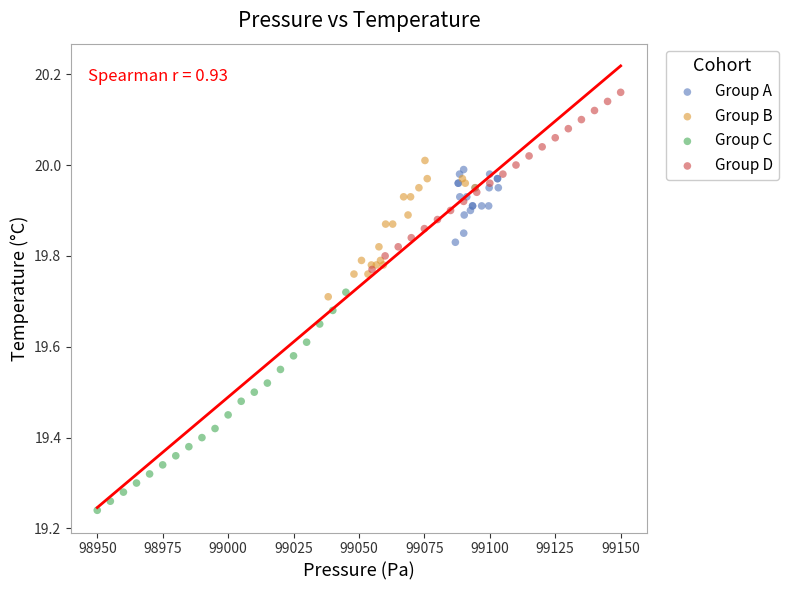

Which series has the widest spread of Y values?

Group C